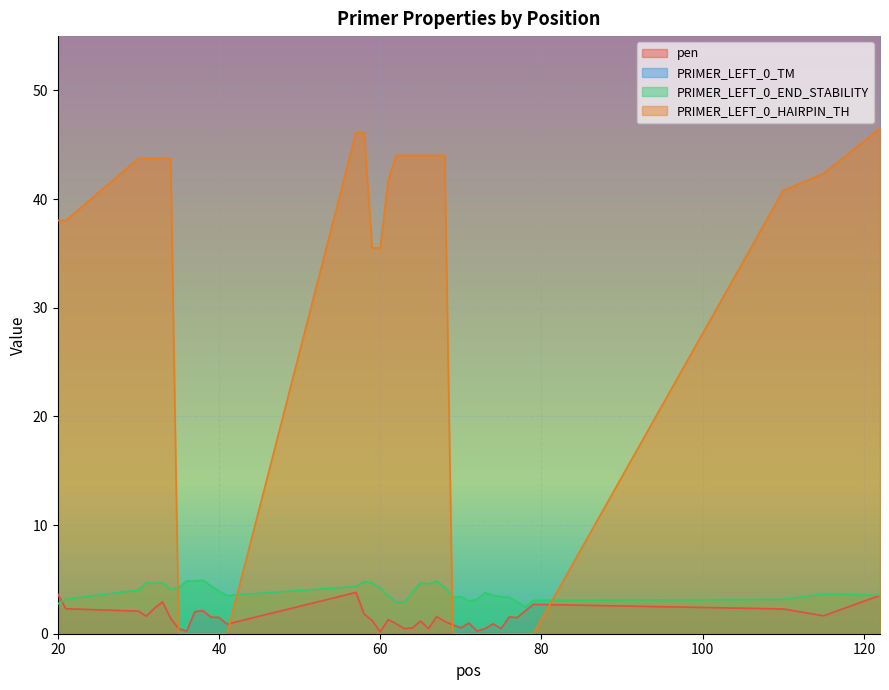

After their last crossing, which series has the higher values: pen or PRIMER_LEFT_0_HAIRPIN_TH?

PRIMER_LEFT_0_HAIRPIN_TH